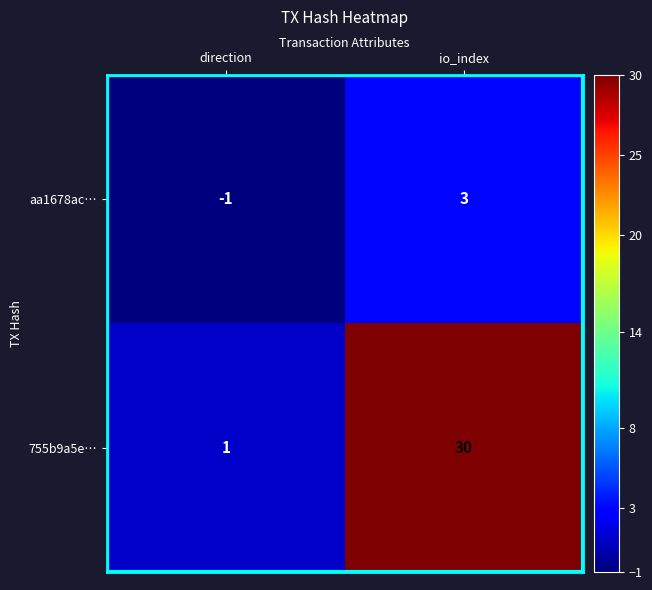

How many values in the aa1678ac… series are below 3?

1